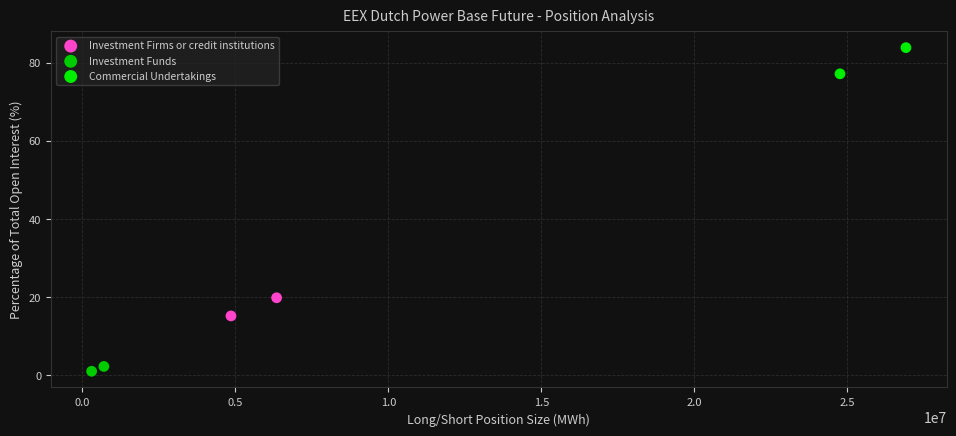

What are all the series names shown in the legend?

Investment Firms or credit institutions, Investment Funds, Commercial Undertakings